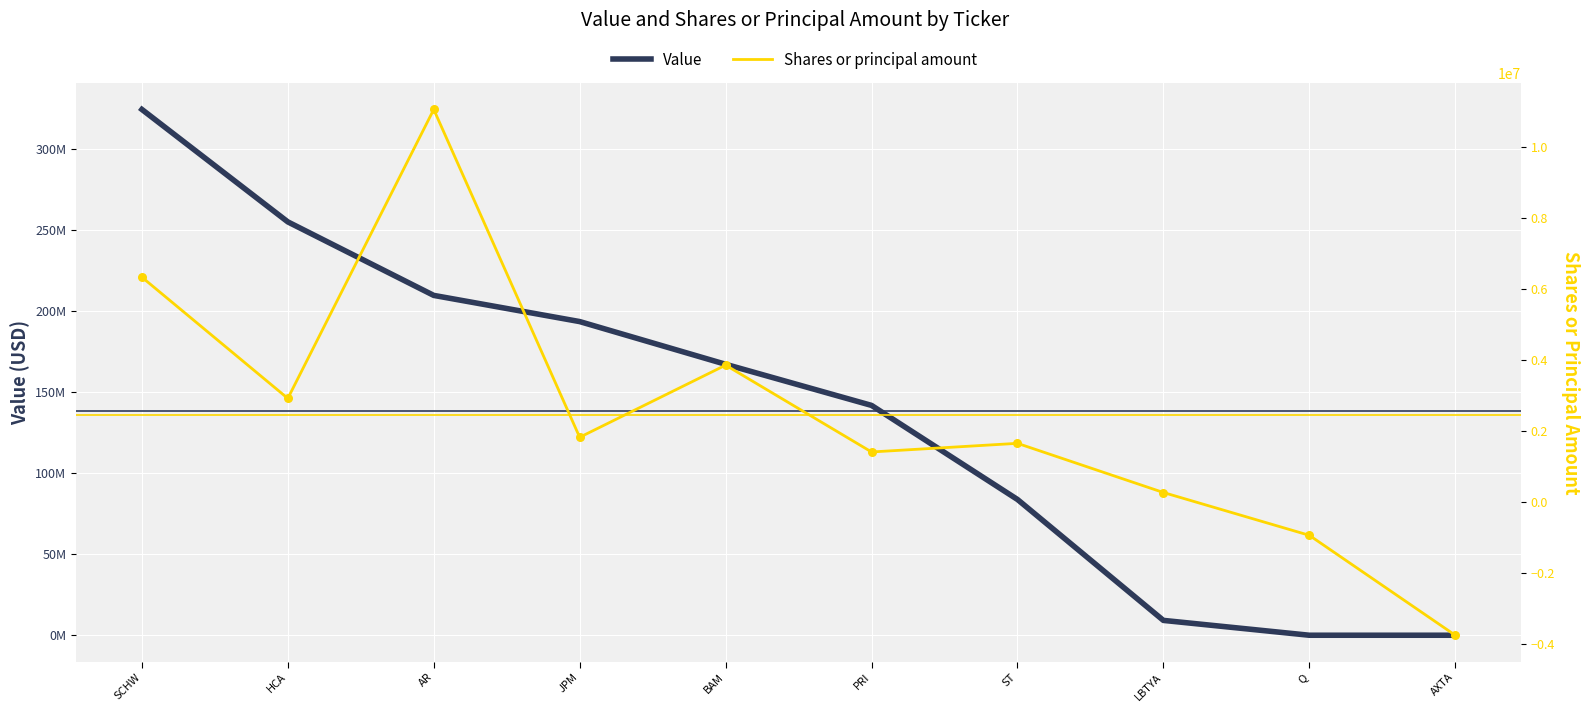

Which series reaches the minimum Y coordinate?

Shares or principal amount